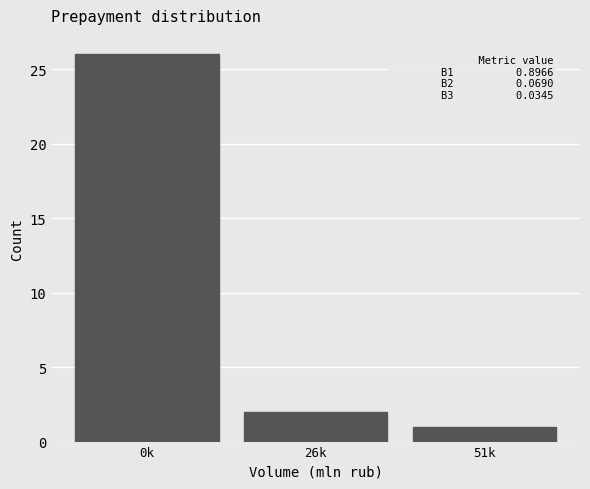

Reading right to left, list all the values displayed in this chart.

51k=1	26k=2	0k=26